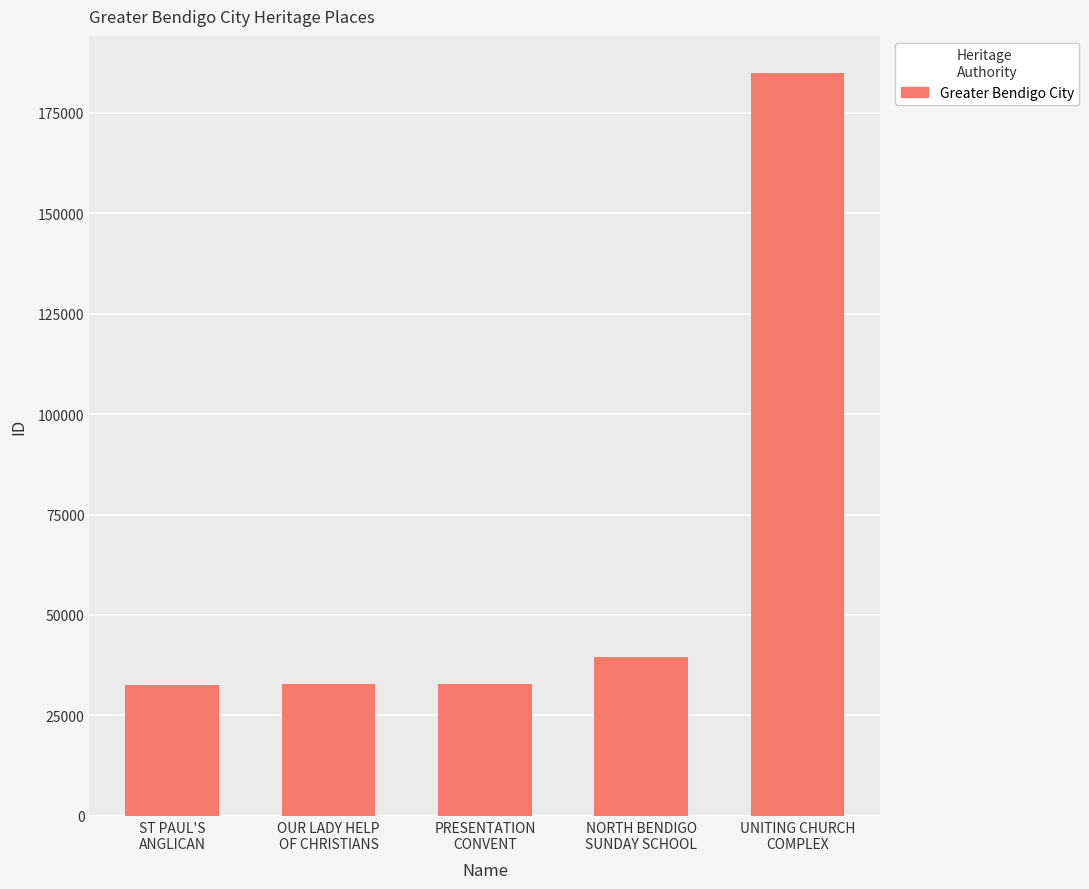

What is the sum of all values?

322687